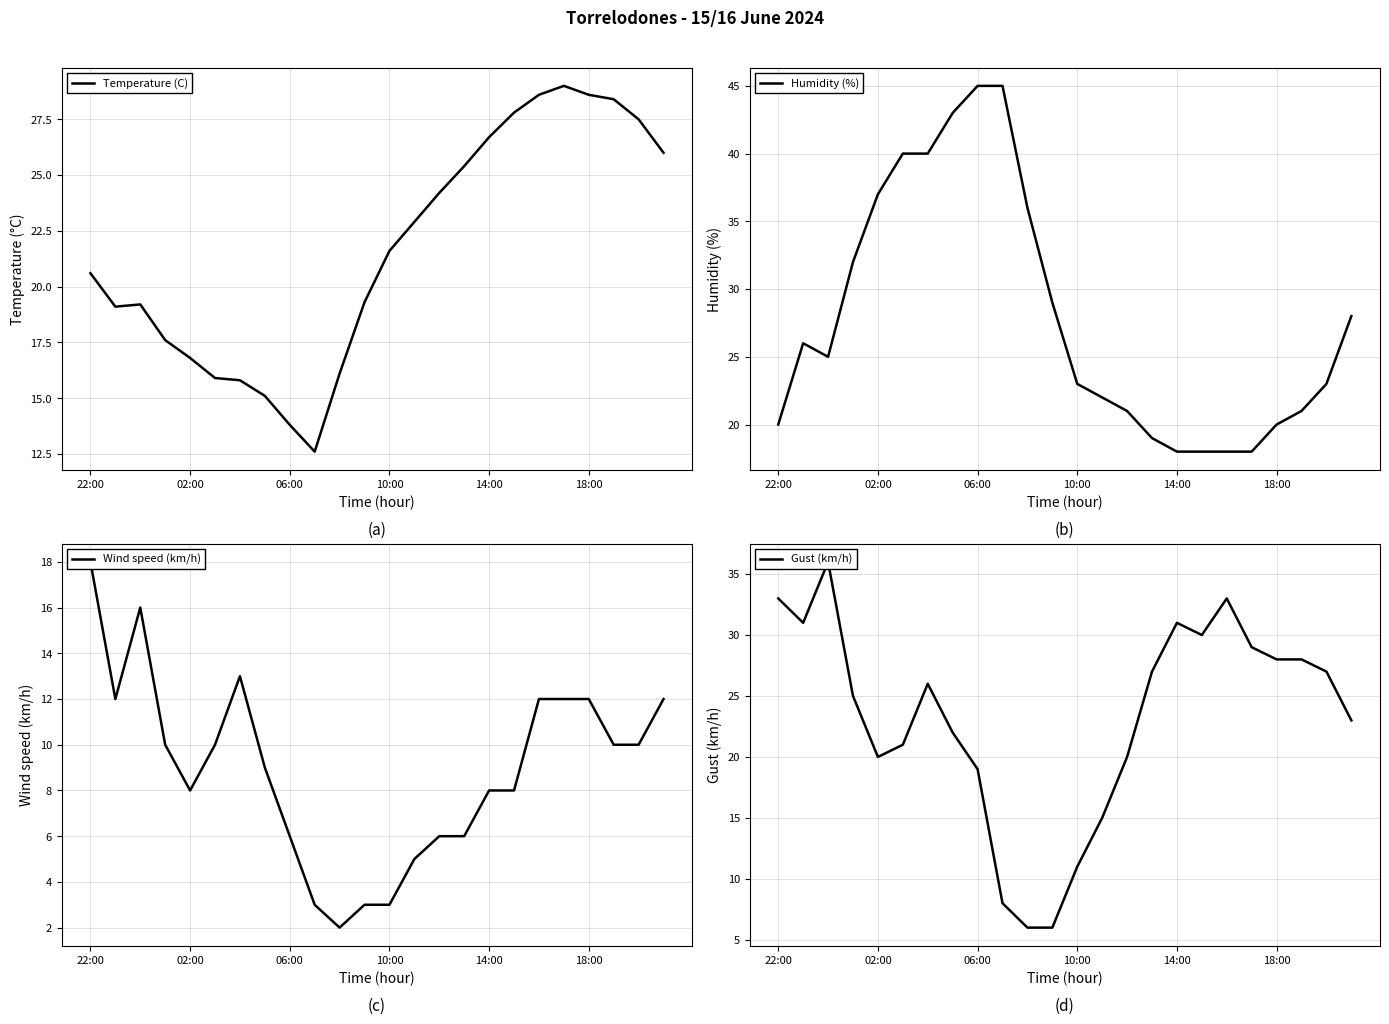

List the series in order of their peak value, lowest first.

Wind speed (km/h), Temperature (C), Gust (km/h), Humidity (%)